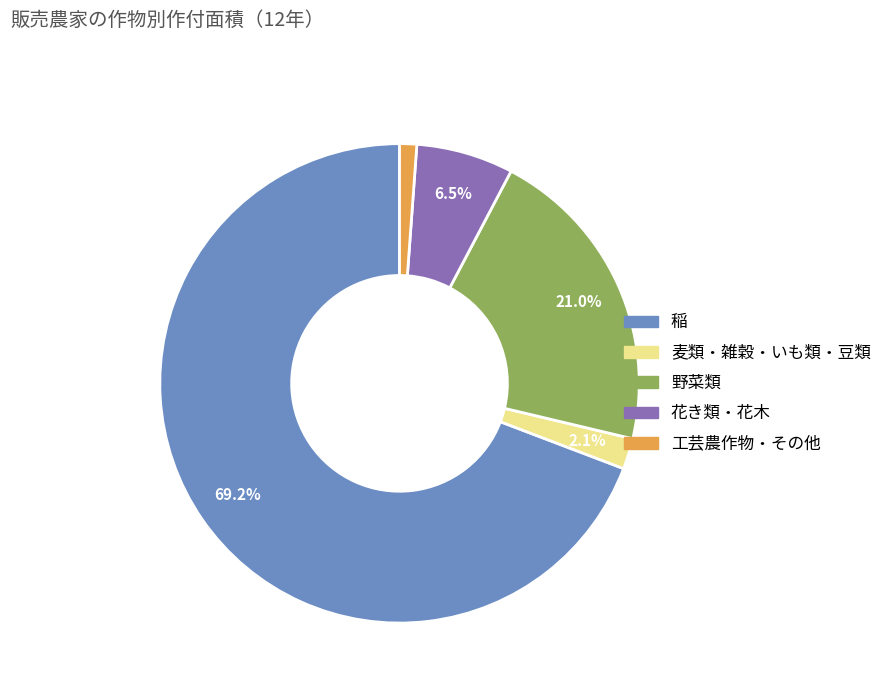

To the nearest percent, what is the difference between the largest and smallest slice percentages?

68%